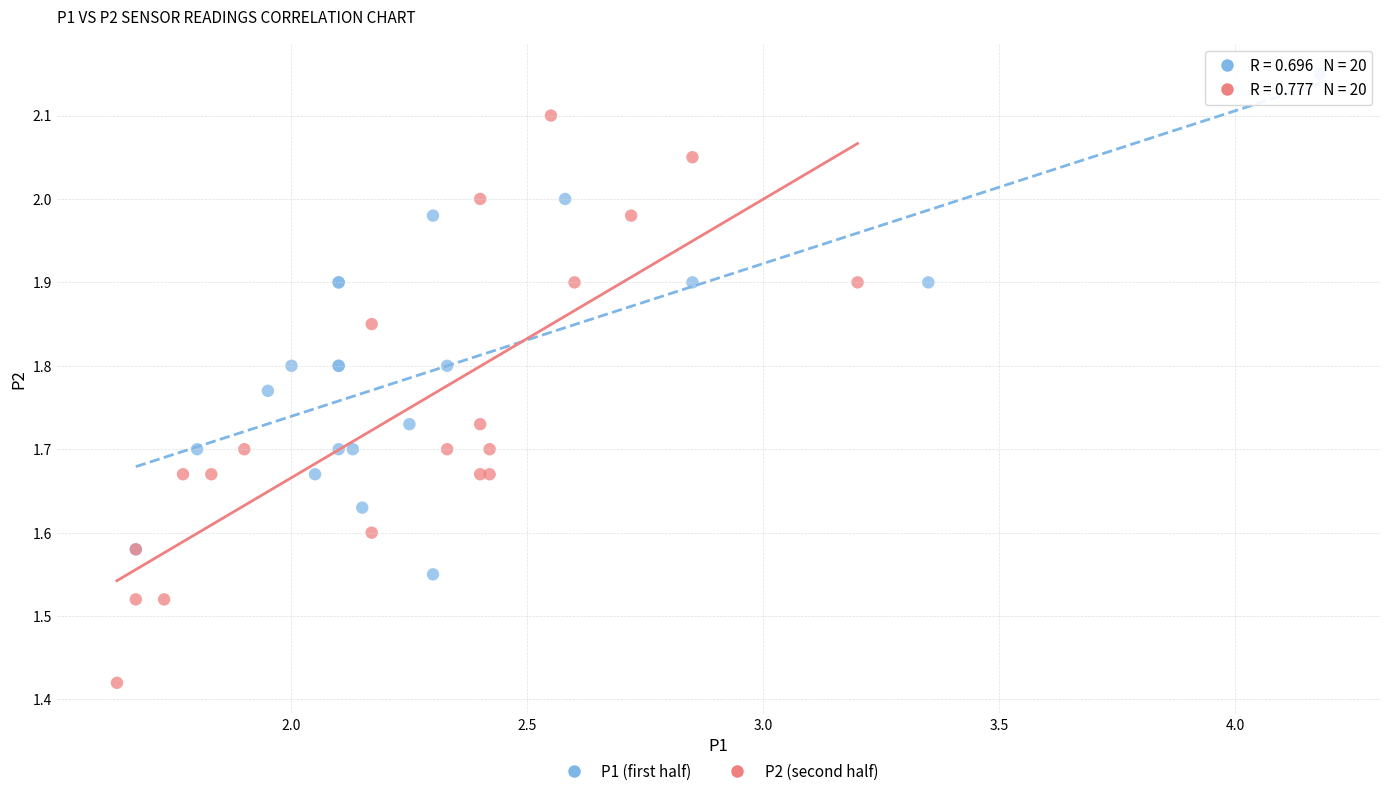

Which series reaches the maximum Y coordinate?

P1 (first half)